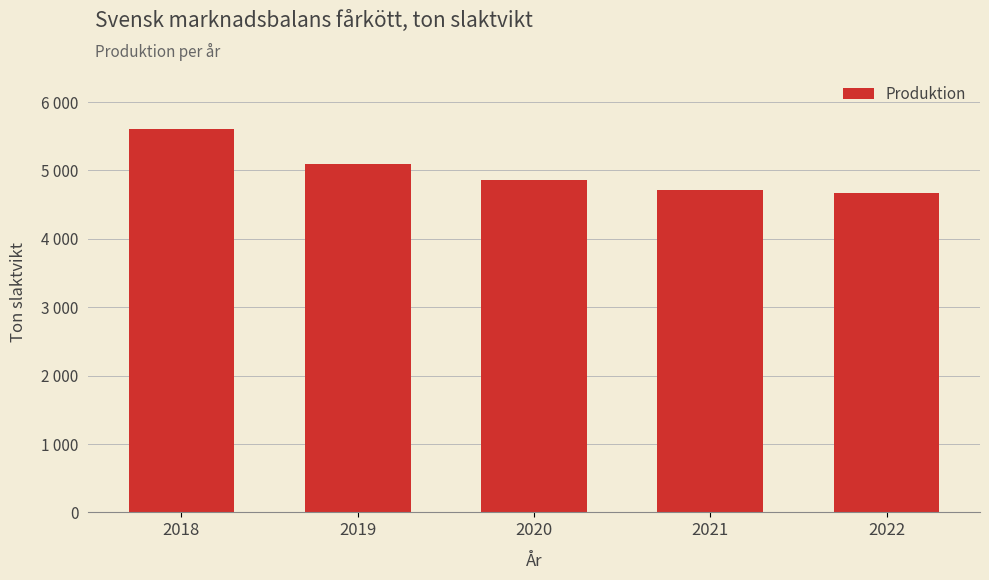

What is the minimum value shown in the chart?

4670